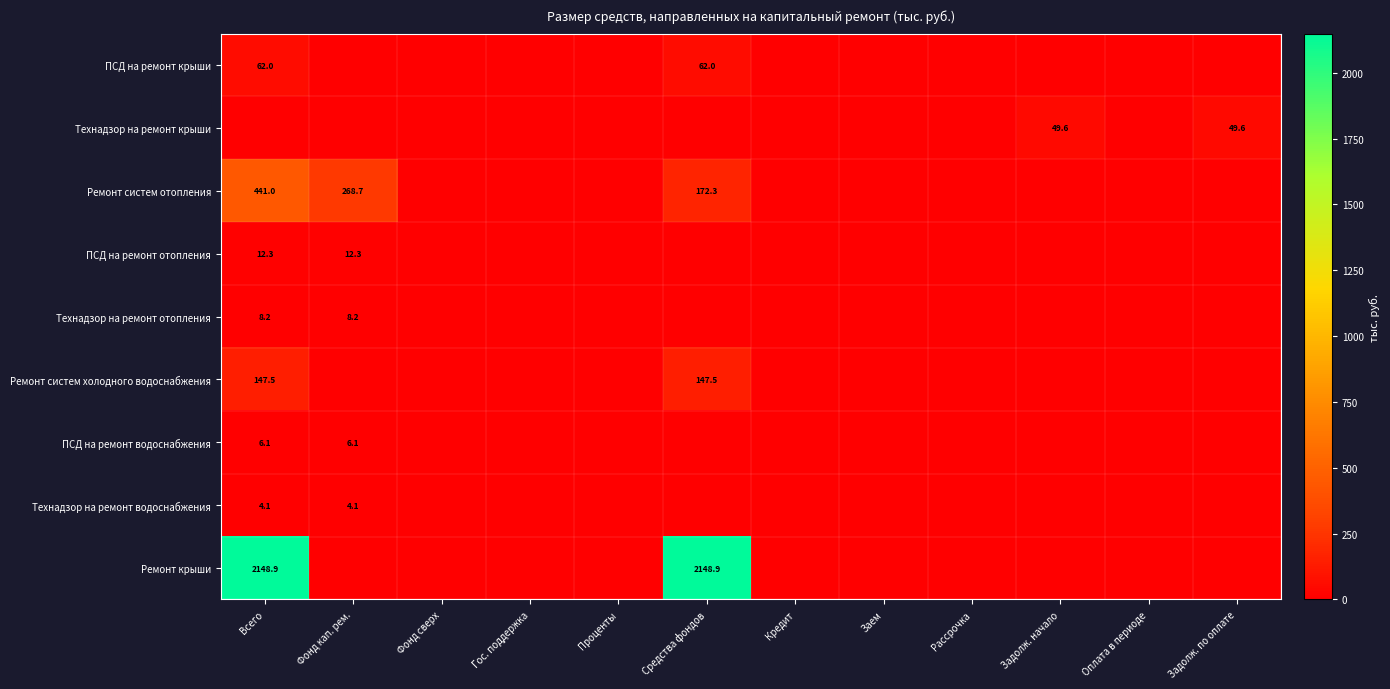

The value of Ремонт систем отопления at Средства фондов is 172.3. True or false?

True